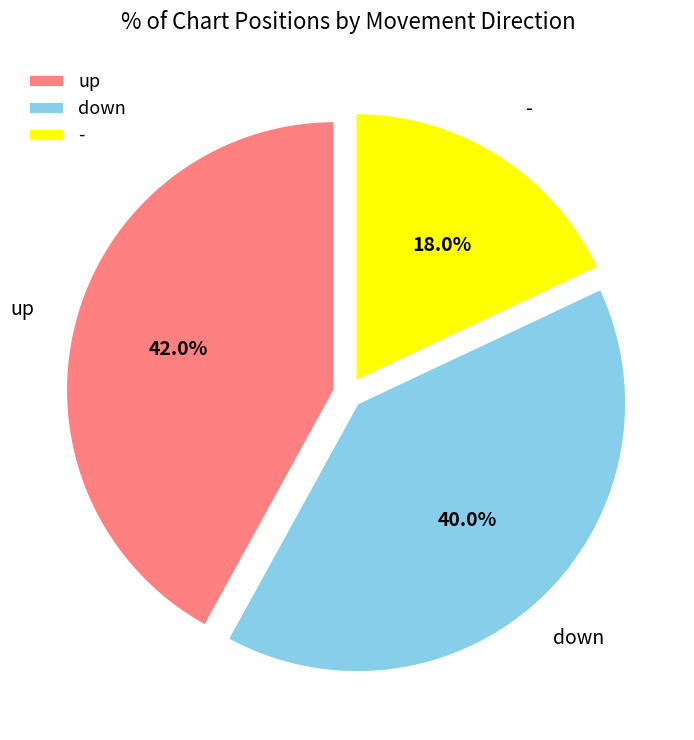

Is there a majority slice in this chart?

No